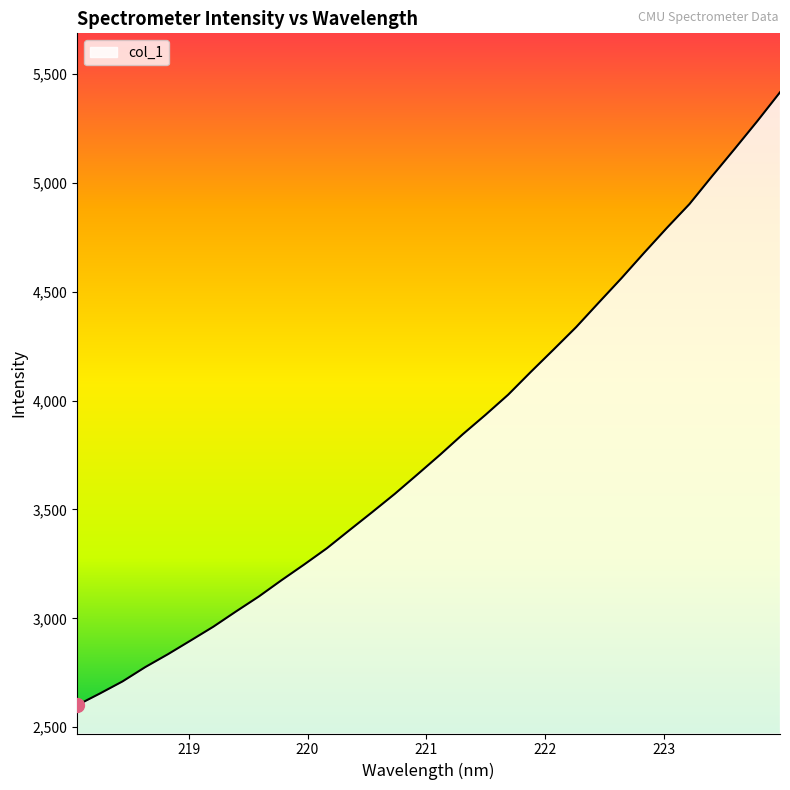

What is the maximum value shown in the chart?

5415.1